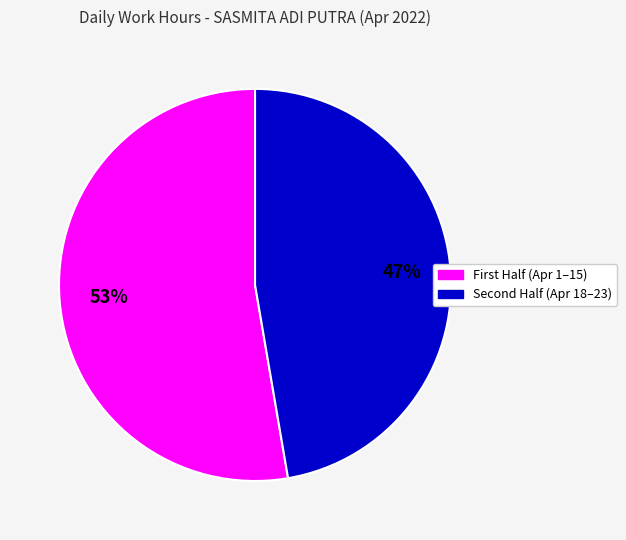

Is there any slice that represents more than half of the pie?

Yes